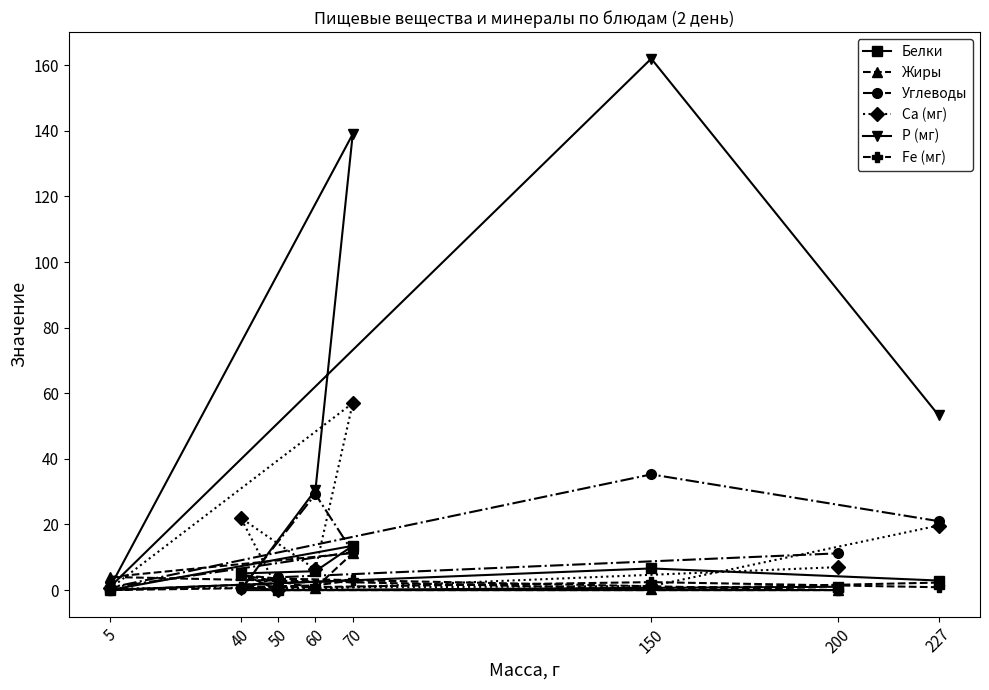

True or false: Р (мг) has more than 0 points higher than both neighbors.

True